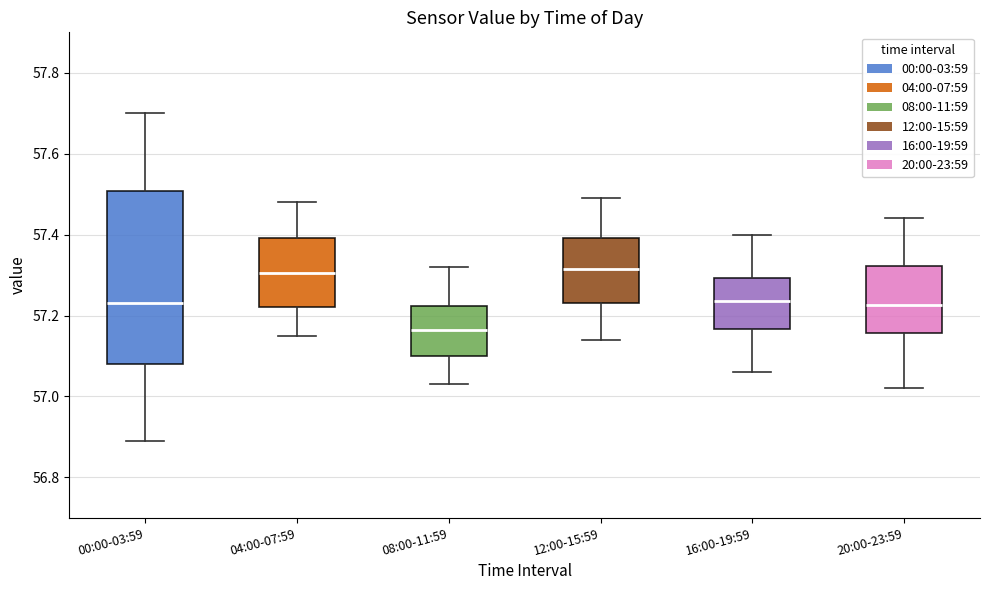

Where does the median line of the box for 16:00-19:59 sit on the y-axis? The values are not printed on the chart, so give them approximately, as read against the axis.

57.24